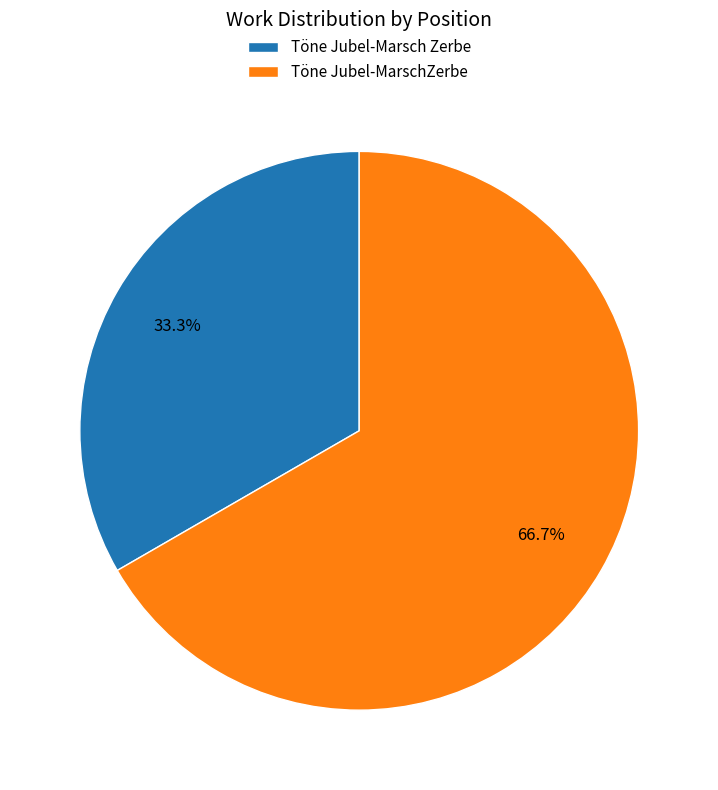

Which category has the smallest portion of the pie?

Töne Jubel-Marsch Zerbe